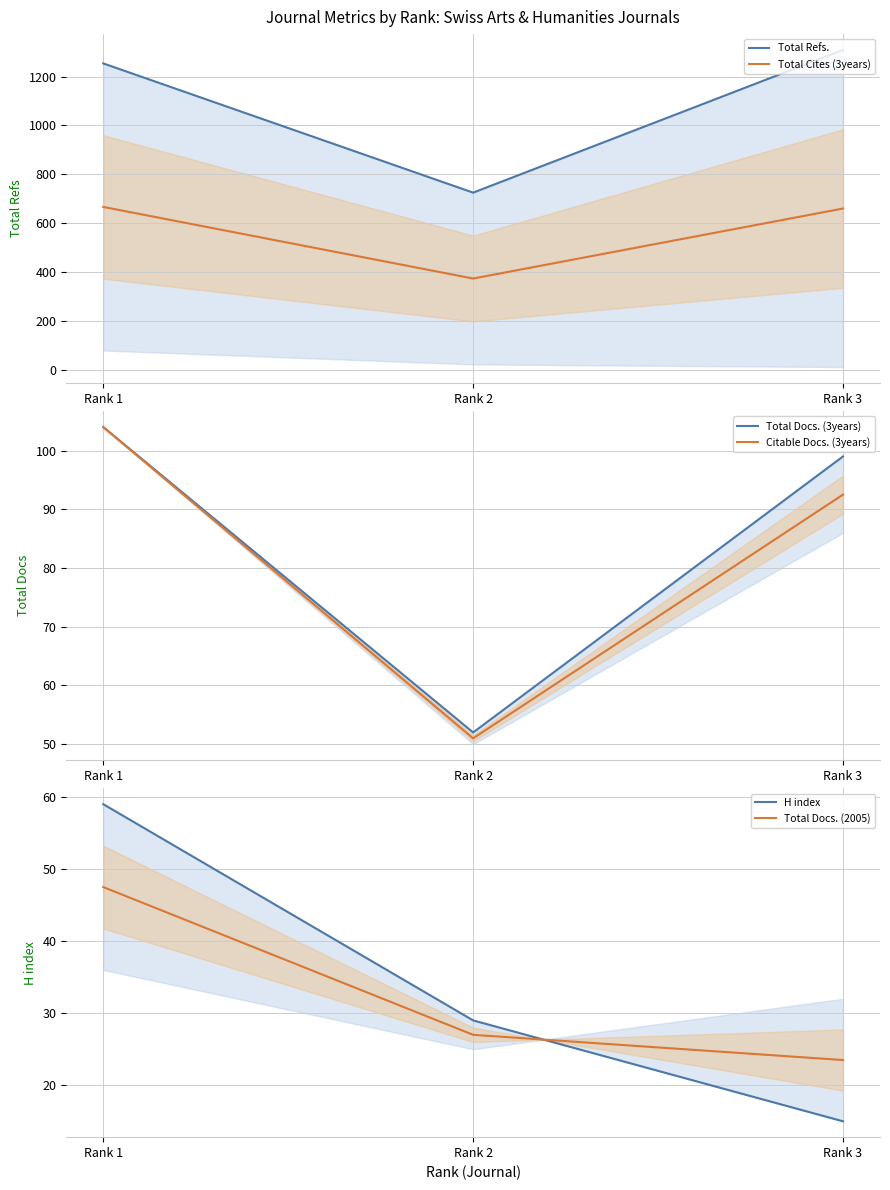

Which series has the widest spread of values?

Total Refs.